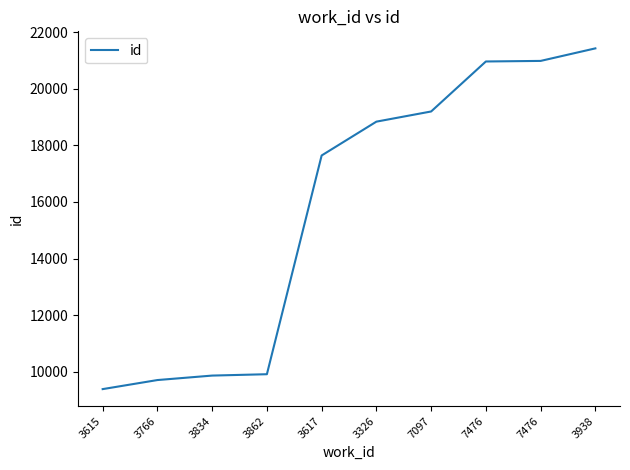

Count the number of categories in the chart.

10